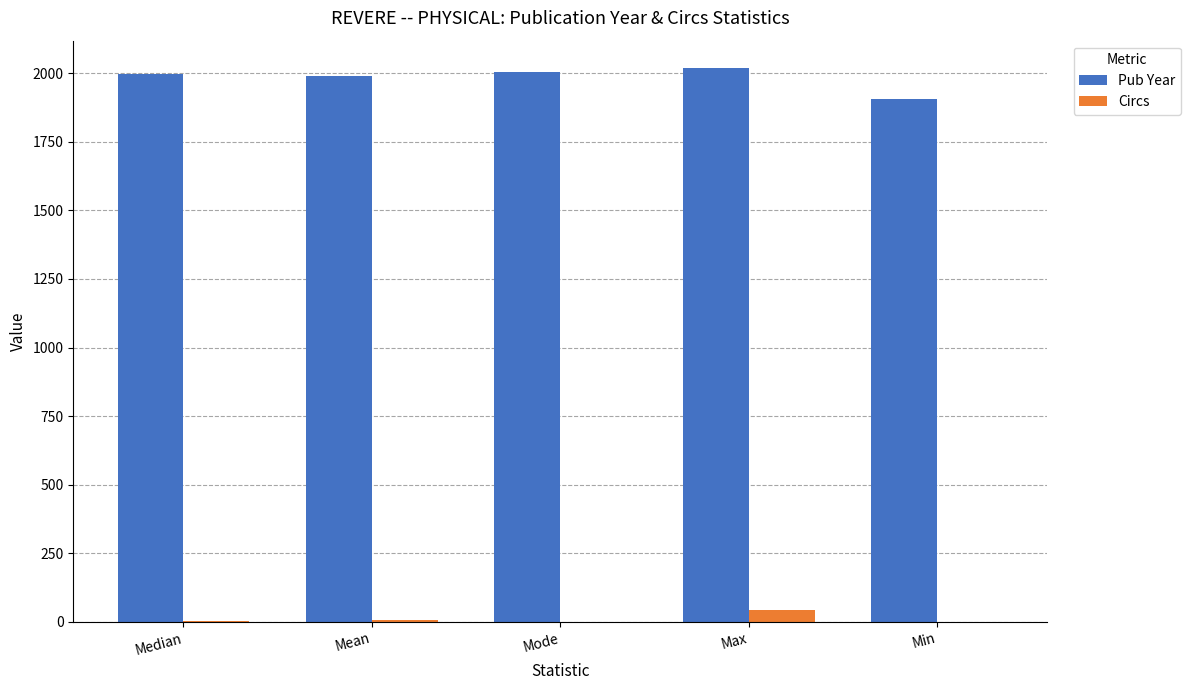

Which series has the largest total across all categories?

Pub Year